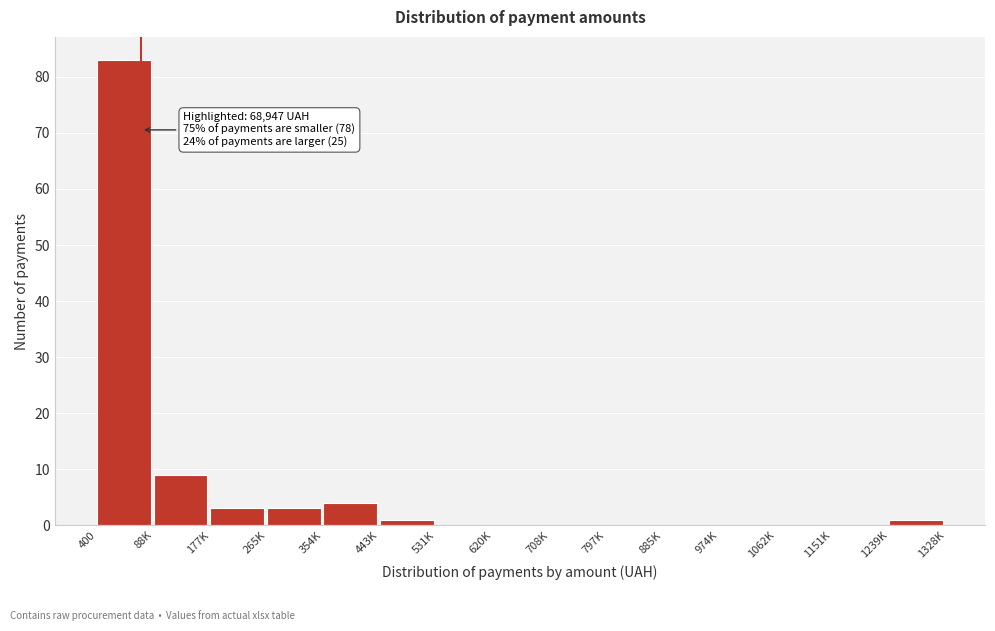

Reading right to left, what are all the values shown in this chart?

1239K=1	1151K=0	1062K=0	974K=0	885K=0	797K=0	708K=0	620K=0	531K=0	443K=1	354K=4	265K=3	177K=3	88K=9	400=83